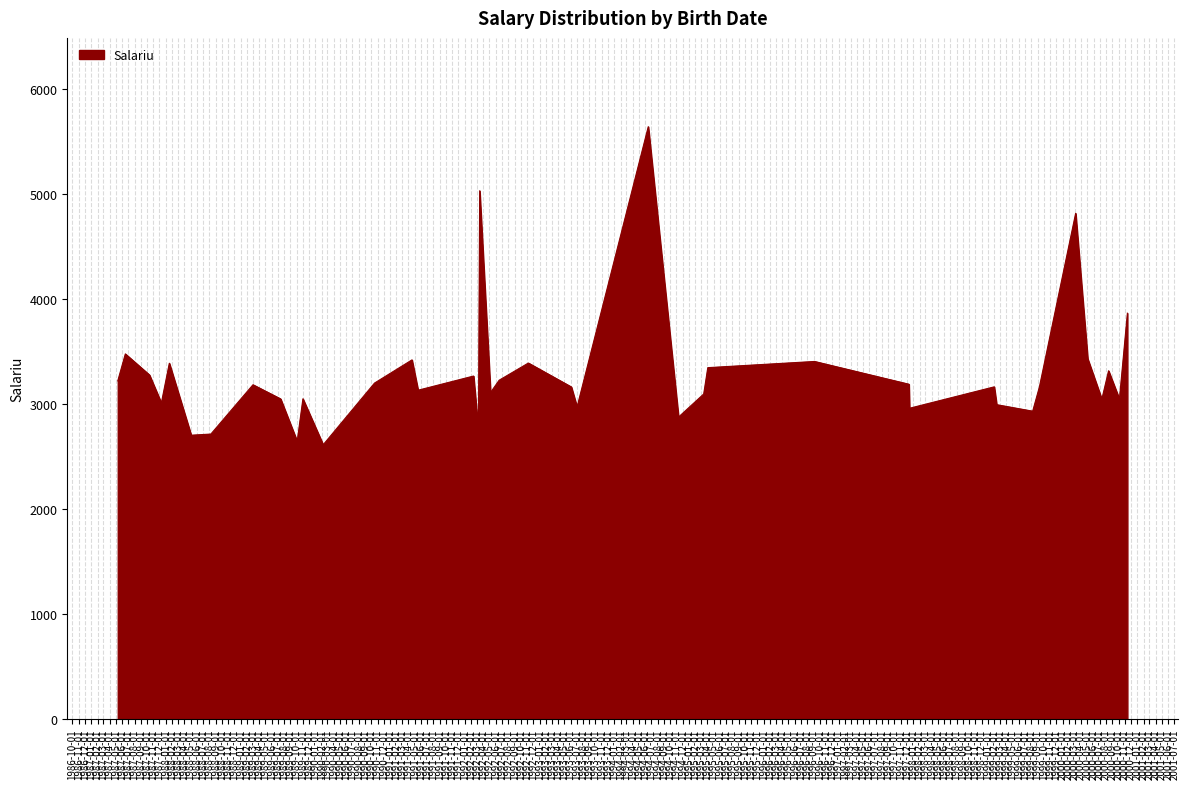

What is the minimum value shown in the chart?

2611